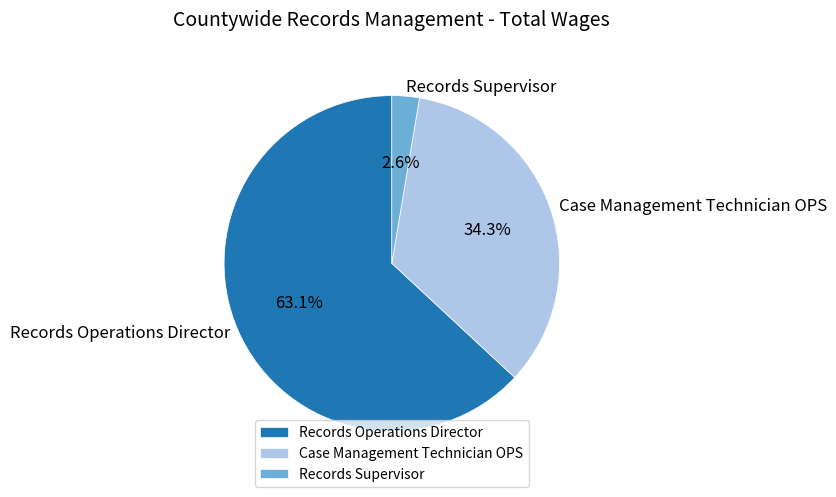

What percentage is the Records Supervisor slice, to the nearest percent?

3%